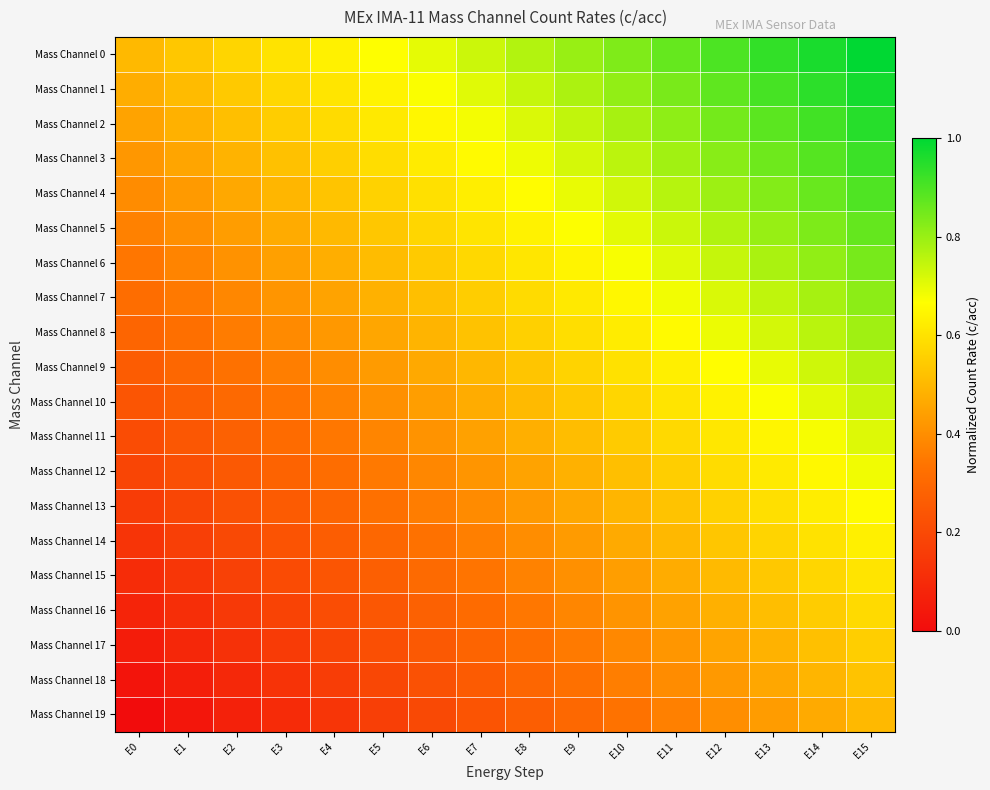

Reading right to left, what are all the values shown in this chart?

Mass Channel 0: E15=1.0	E14=1.0	E13=0.9	E12=0.9	E11=0.9	E10=0.8	E9=0.8	E8=0.8	E7=0.7	E6=0.7	E5=0.7	E4=0.6	E3=0.6	E2=0.6	E1=0.5	E0=0.5
Mass Channel 1: E15=1.0	E14=0.9	E13=0.9	E12=0.9	E11=0.8	E10=0.8	E9=0.8	E8=0.7	E7=0.7	E6=0.7	E5=0.6	E4=0.6	E3=0.6	E2=0.5	E1=0.5	E0=0.5
Mass Channel 2: E15=0.9	E14=0.9	E13=0.9	E12=0.8	E11=0.8	E10=0.8	E9=0.7	E8=0.7	E7=0.7	E6=0.6	E5=0.6	E4=0.6	E3=0.5	E2=0.5	E1=0.5	E0=0.4
Mass Channel 3: E15=0.9	E14=0.9	E13=0.9	E12=0.8	E11=0.8	E10=0.8	E9=0.7	E8=0.7	E7=0.7	E6=0.6	E5=0.6	E4=0.6	E3=0.5	E2=0.5	E1=0.5	E0=0.4
Mass Channel 4: E15=0.9	E14=0.9	E13=0.8	E12=0.8	E11=0.8	E10=0.7	E9=0.7	E8=0.7	E7=0.6	E6=0.6	E5=0.6	E4=0.5	E3=0.5	E2=0.5	E1=0.4	E0=0.4
Mass Channel 5: E15=0.9	E14=0.8	E13=0.8	E12=0.8	E11=0.7	E10=0.7	E9=0.7	E8=0.6	E7=0.6	E6=0.6	E5=0.5	E4=0.5	E3=0.5	E2=0.4	E1=0.4	E0=0.4
Mass Channel 6: E15=0.8	E14=0.8	E13=0.8	E12=0.7	E11=0.7	E10=0.7	E9=0.6	E8=0.6	E7=0.6	E6=0.5	E5=0.5	E4=0.5	E3=0.4	E2=0.4	E1=0.4	E0=0.3
Mass Channel 7: E15=0.8	E14=0.8	E13=0.7	E12=0.7	E11=0.7	E10=0.6	E9=0.6	E8=0.6	E7=0.5	E6=0.5	E5=0.5	E4=0.4	E3=0.4	E2=0.4	E1=0.3	E0=0.3
Mass Channel 8: E15=0.8	E14=0.8	E13=0.7	E12=0.7	E11=0.7	E10=0.6	E9=0.6	E8=0.6	E7=0.5	E6=0.5	E5=0.5	E4=0.4	E3=0.4	E2=0.4	E1=0.3	E0=0.3
Mass Channel 9: E15=0.8	E14=0.7	E13=0.7	E12=0.7	E11=0.6	E10=0.6	E9=0.6	E8=0.5	E7=0.5	E6=0.5	E5=0.4	E4=0.4	E3=0.4	E2=0.3	E1=0.3	E0=0.3
Mass Channel 10: E15=0.7	E14=0.7	E13=0.7	E12=0.6	E11=0.6	E10=0.6	E9=0.5	E8=0.5	E7=0.5	E6=0.4	E5=0.4	E4=0.4	E3=0.3	E2=0.3	E1=0.3	E0=0.2
Mass Channel 11: E15=0.7	E14=0.7	E13=0.6	E12=0.6	E11=0.6	E10=0.5	E9=0.5	E8=0.5	E7=0.4	E6=0.4	E5=0.4	E4=0.3	E3=0.3	E2=0.3	E1=0.2	E0=0.2
Mass Channel 12: E15=0.7	E14=0.7	E13=0.6	E12=0.6	E11=0.6	E10=0.5	E9=0.5	E8=0.5	E7=0.4	E6=0.4	E5=0.4	E4=0.3	E3=0.3	E2=0.3	E1=0.2	E0=0.2
Mass Channel 13: E15=0.7	E14=0.6	E13=0.6	E12=0.6	E11=0.5	E10=0.5	E9=0.5	E8=0.4	E7=0.4	E6=0.4	E5=0.3	E4=0.3	E3=0.3	E2=0.2	E1=0.2	E0=0.2
Mass Channel 14: E15=0.6	E14=0.6	E13=0.6	E12=0.5	E11=0.5	E10=0.5	E9=0.4	E8=0.4	E7=0.4	E6=0.3	E5=0.3	E4=0.3	E3=0.2	E2=0.2	E1=0.2	E0=0.1
Mass Channel 15: E15=0.6	E14=0.6	E13=0.5	E12=0.5	E11=0.5	E10=0.4	E9=0.4	E8=0.4	E7=0.3	E6=0.3	E5=0.3	E4=0.2	E3=0.2	E2=0.2	E1=0.1	E0=0.1
Mass Channel 16: E15=0.6	E14=0.5	E13=0.5	E12=0.5	E11=0.4	E10=0.4	E9=0.4	E8=0.3	E7=0.3	E6=0.3	E5=0.2	E4=0.2	E3=0.2	E2=0.1	E1=0.1	E0=0.1
Mass Channel 17: E15=0.6	E14=0.5	E13=0.5	E12=0.5	E11=0.4	E10=0.4	E9=0.4	E8=0.3	E7=0.3	E6=0.3	E5=0.2	E4=0.2	E3=0.2	E2=0.1	E1=0.1	E0=0.1
Mass Channel 18: E15=0.5	E14=0.5	E13=0.5	E12=0.4	E11=0.4	E10=0.4	E9=0.3	E8=0.3	E7=0.3	E6=0.2	E5=0.2	E4=0.2	E3=0.1	E2=0.1	E1=0.1	E0=0.0
Mass Channel 19: E15=0.5	E14=0.5	E13=0.4	E12=0.4	E11=0.4	E10=0.3	E9=0.3	E8=0.3	E7=0.2	E6=0.2	E5=0.2	E4=0.1	E3=0.1	E2=0.1	E1=0.0	E0=0.0